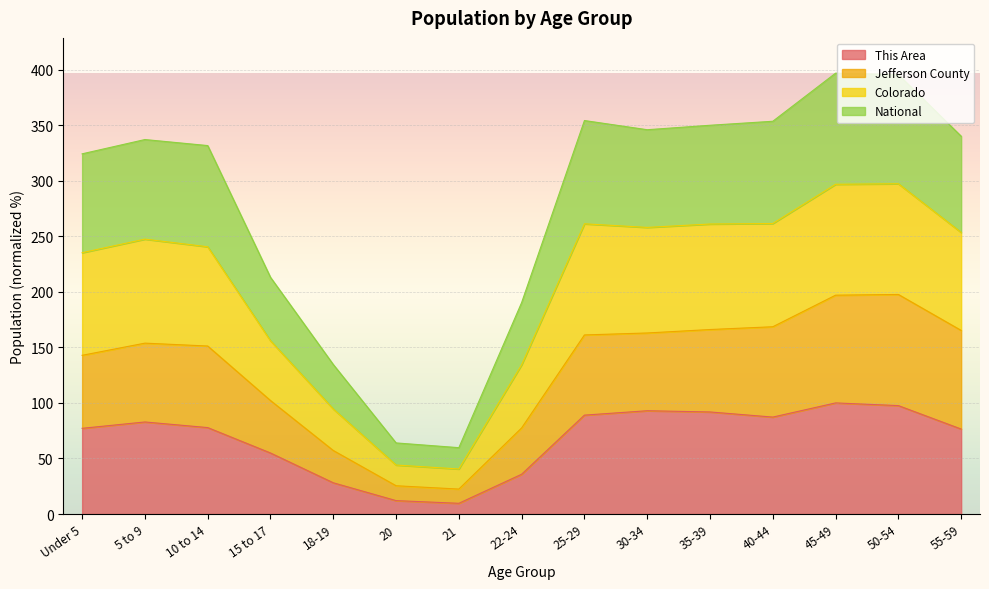

True or false: Colorado and National intersect in this chart.

False